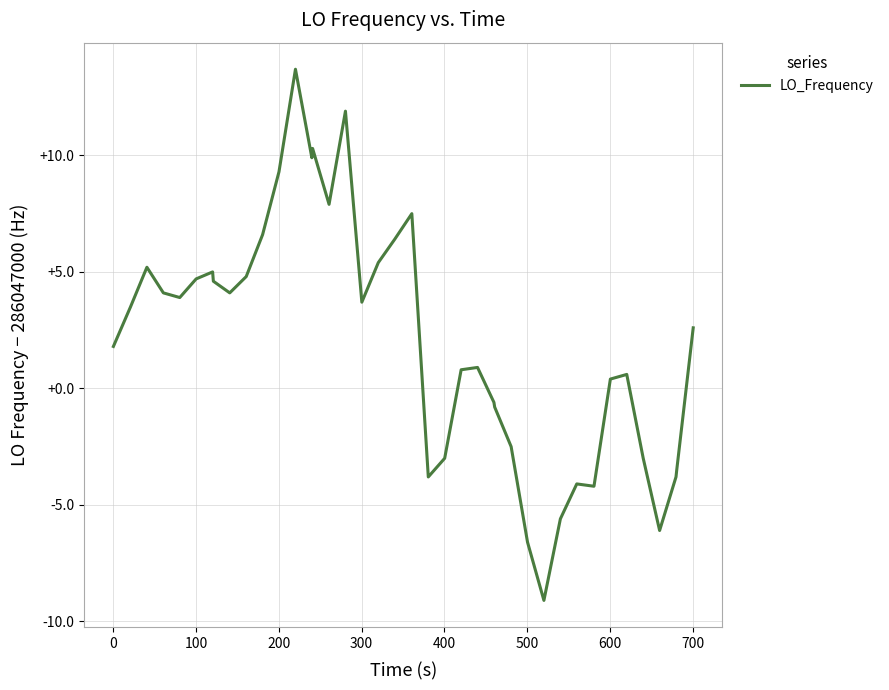

What is the difference between the maximum and minimum values?

22.8